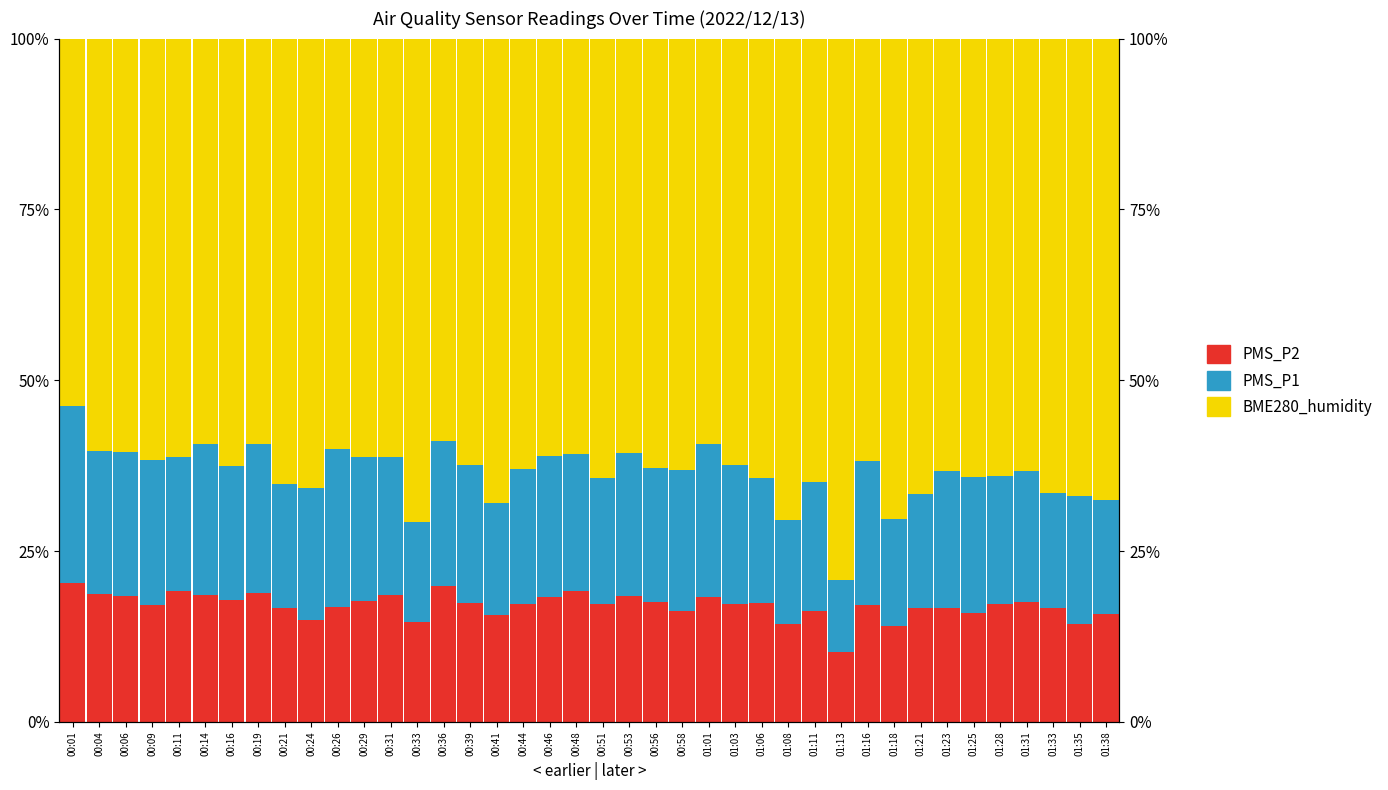

Between 00:41 and 00:26, which is larger?

00:26